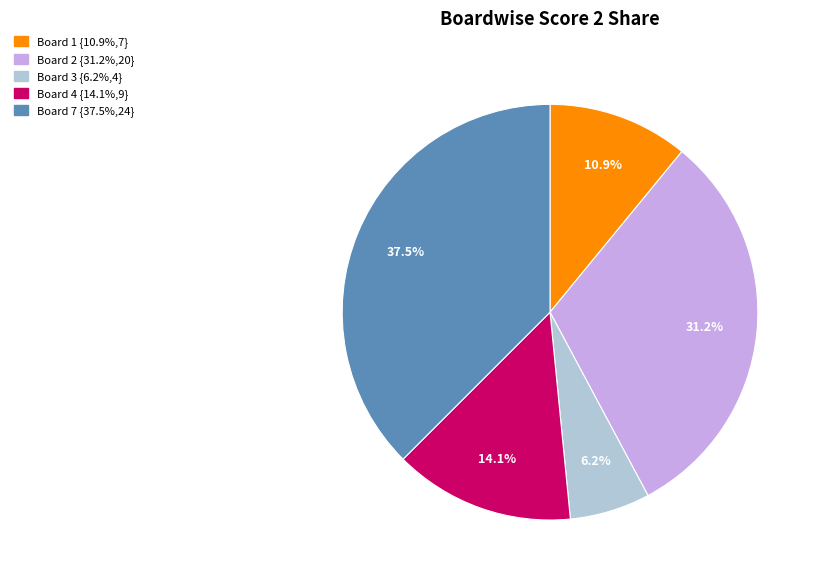

How many segments does this pie chart have?

5